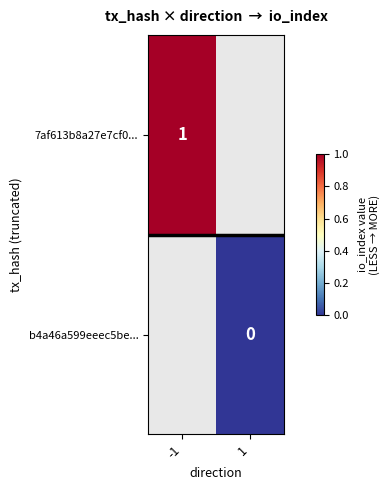

The 7af613b8a27e7cf0... series shows 0 at -1. True or false?

False